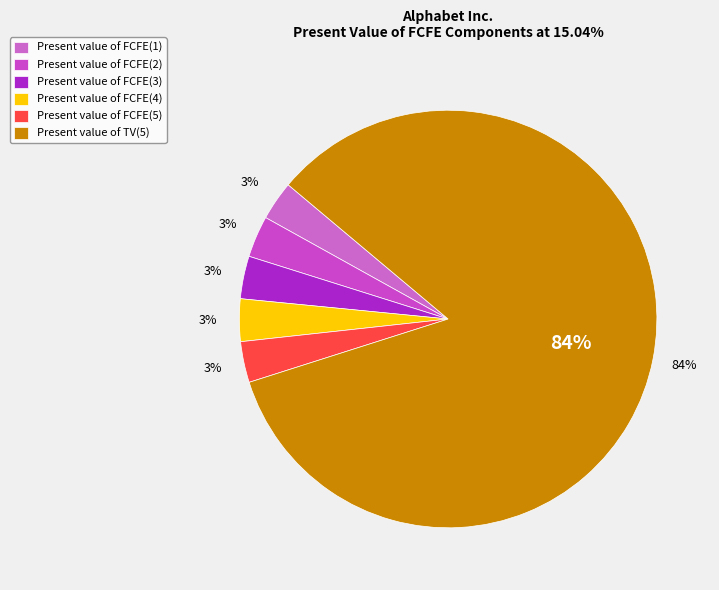

How many segments does this pie chart have?

6